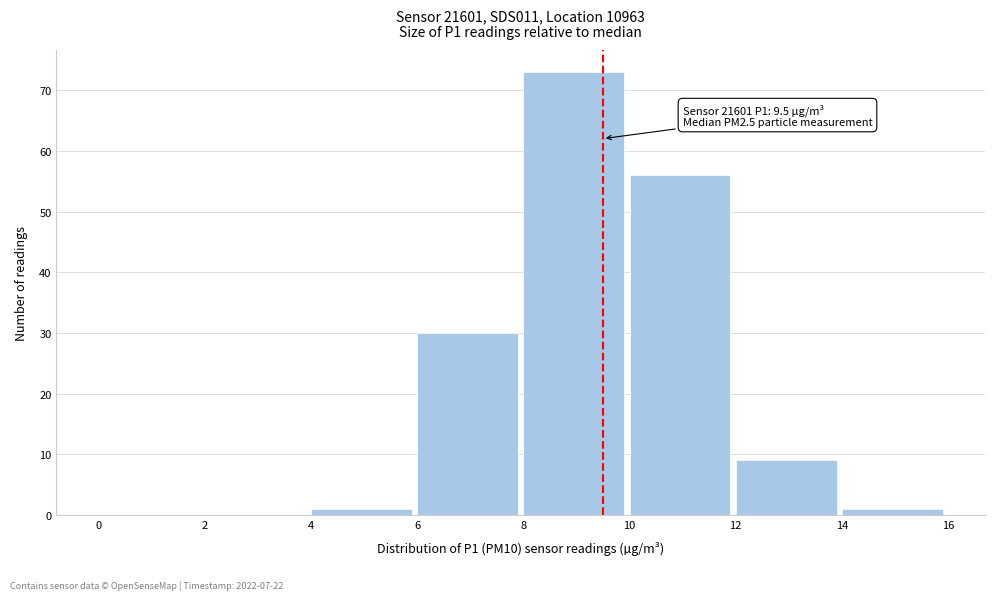

Over which range of the x-axis is the bar tallest?

8 to 10